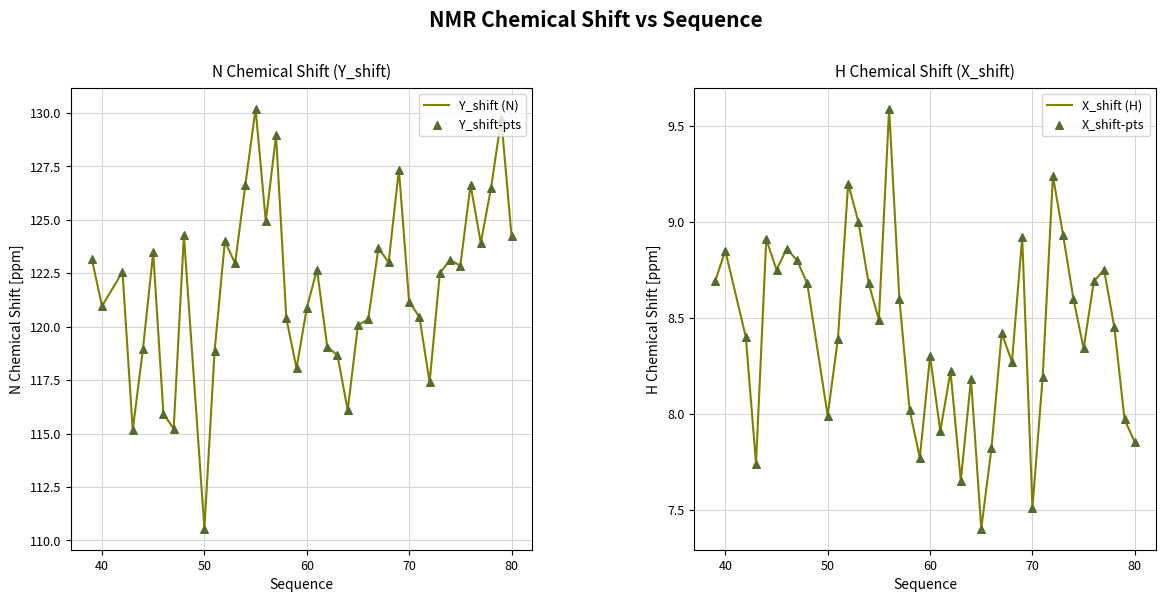

Which series contains the highest Y value?

Y_shift (N)